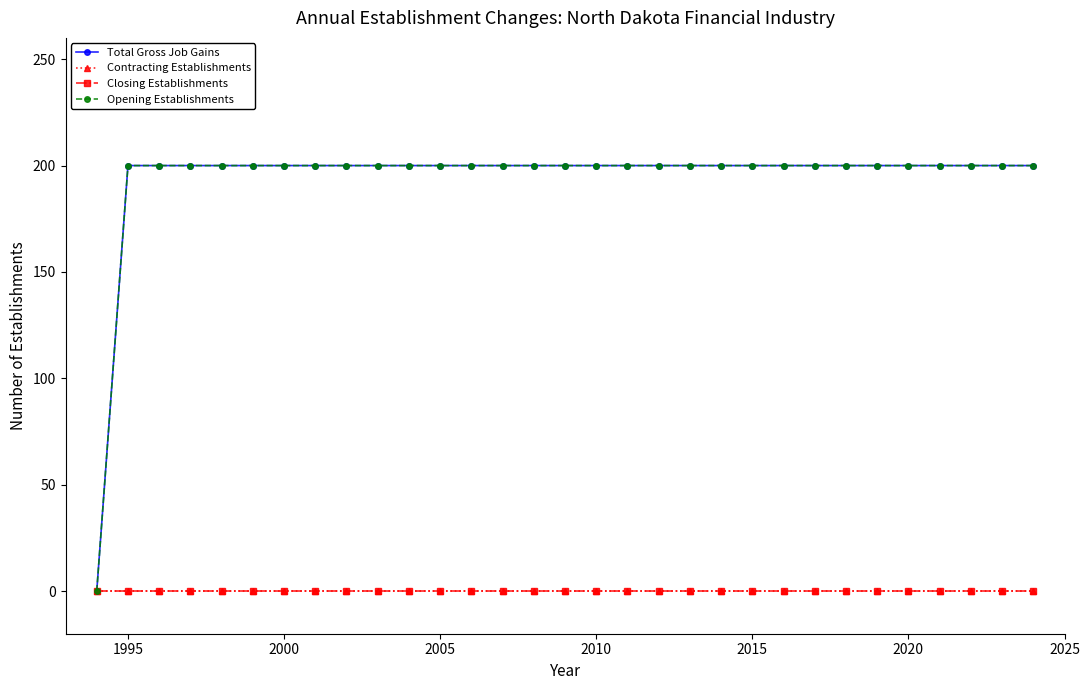

What is the difference between the second highest and minimum values in the Opening Establishments series?

200